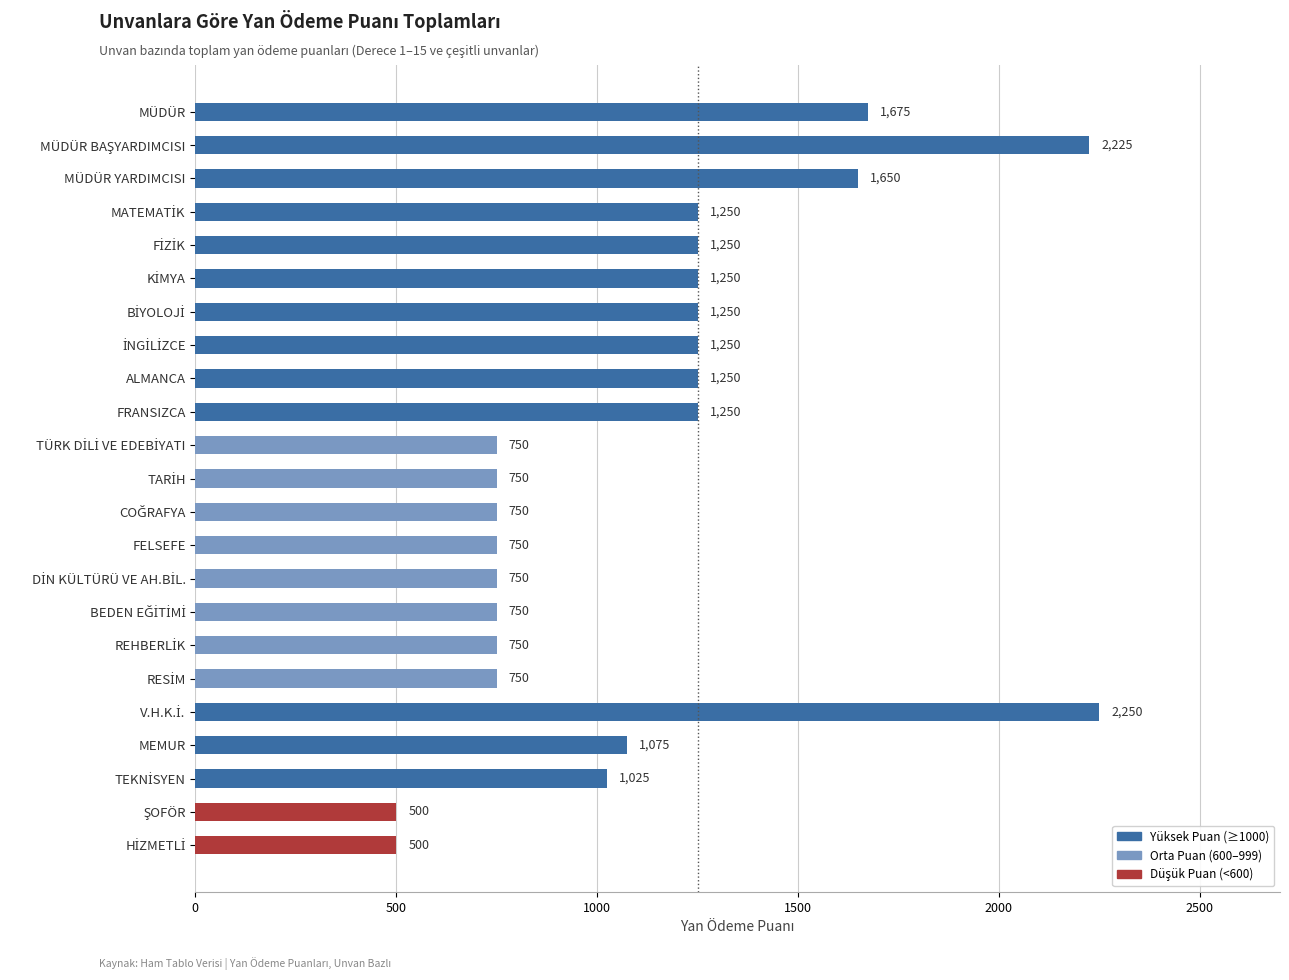

What value does the data have at FRANSIZCA, to the nearest 10?

1250